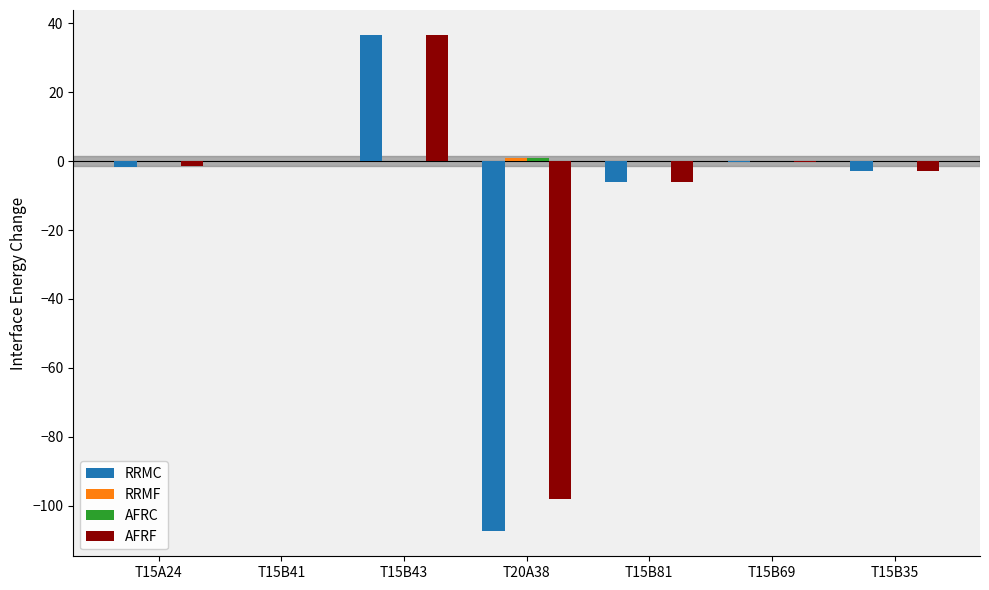

At which category is the sum across all series the highest?

T15B43